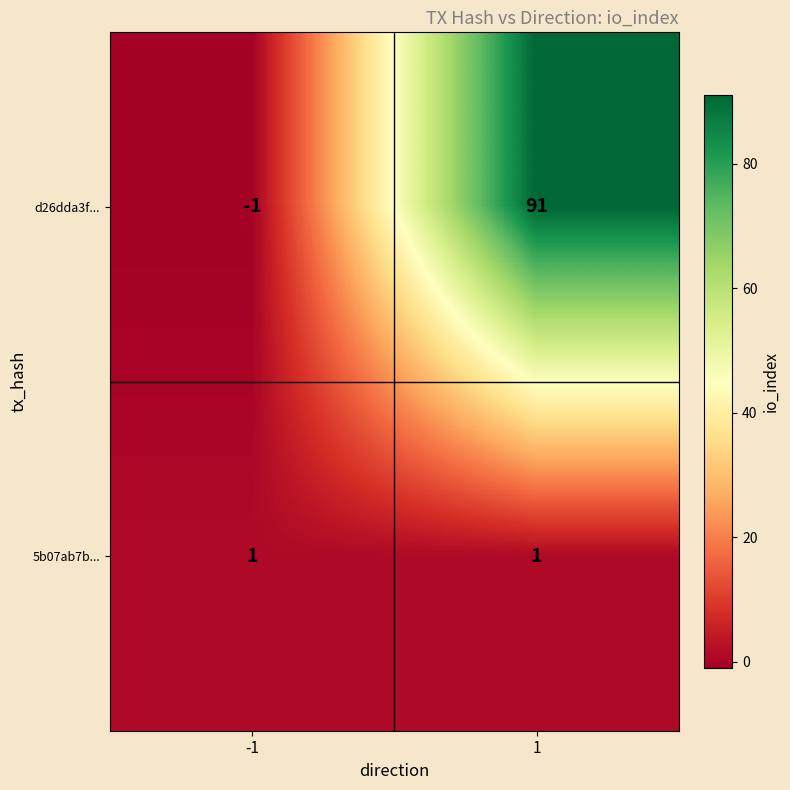

Count the number of data series in this chart.

2